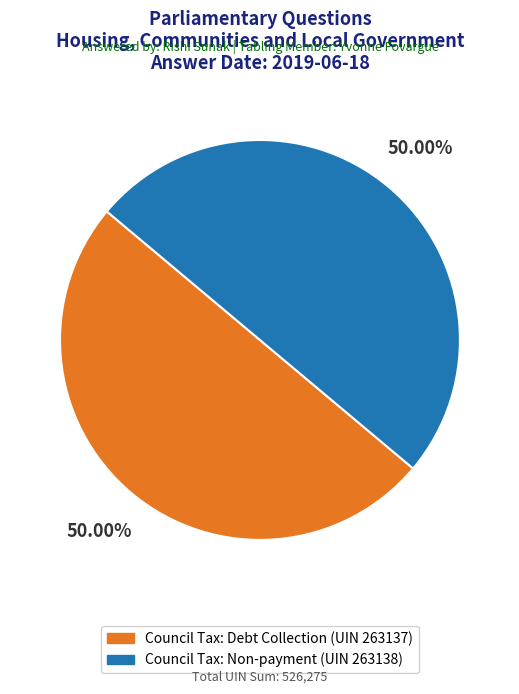

How many slices are in this pie chart?

2